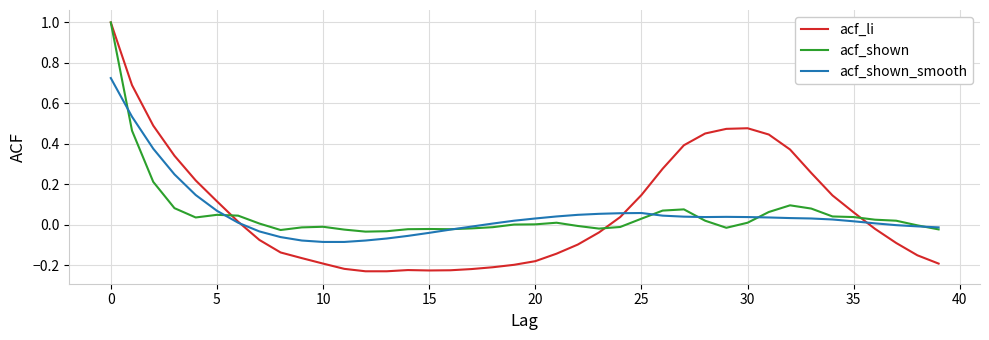

Which series has the widest spread of values?

acf_li